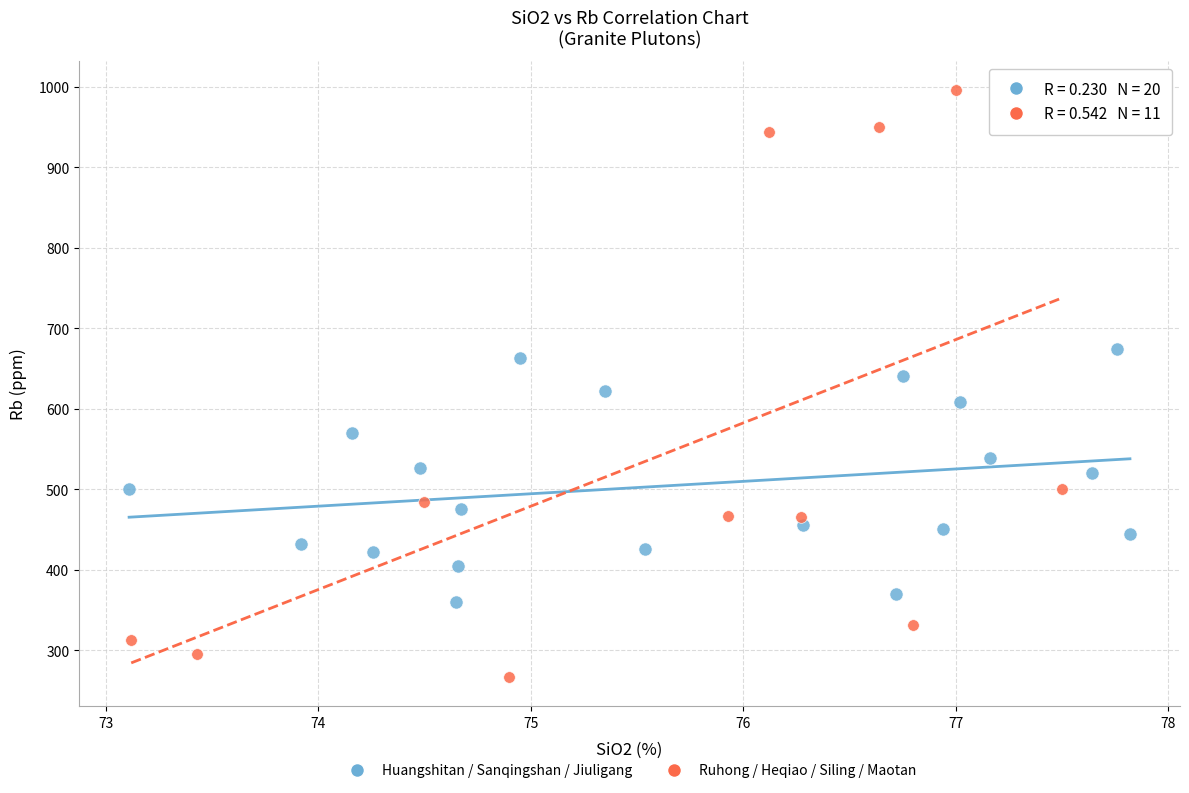

Which series contains the highest Y value?

Ruhong / Heqiao / Siling / Maotan